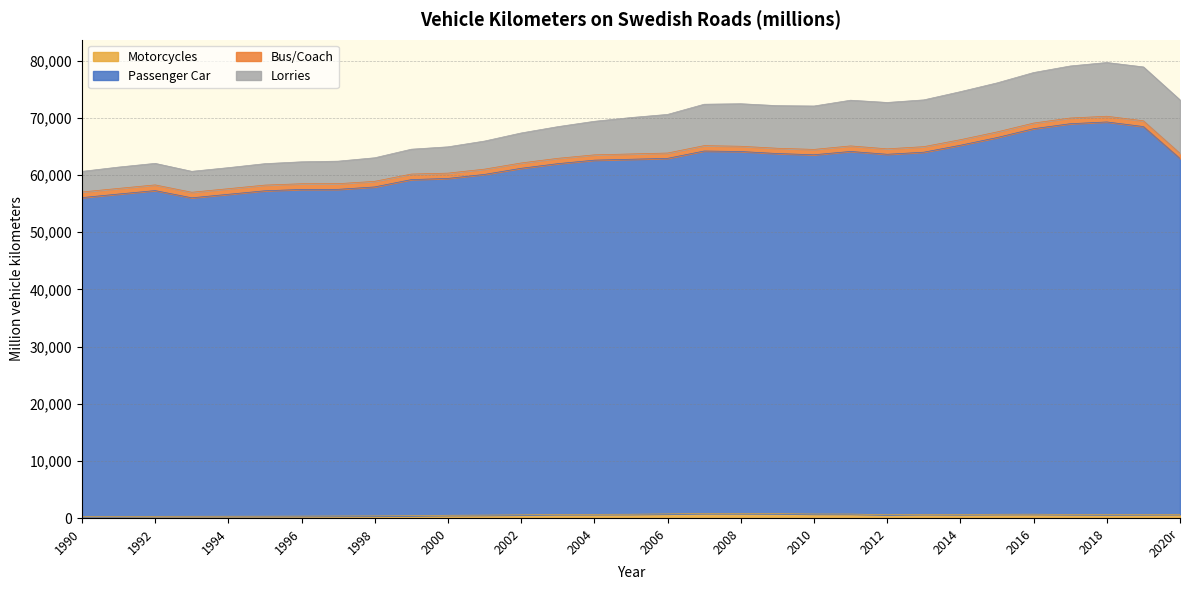

Count the number of categories in the chart.

31